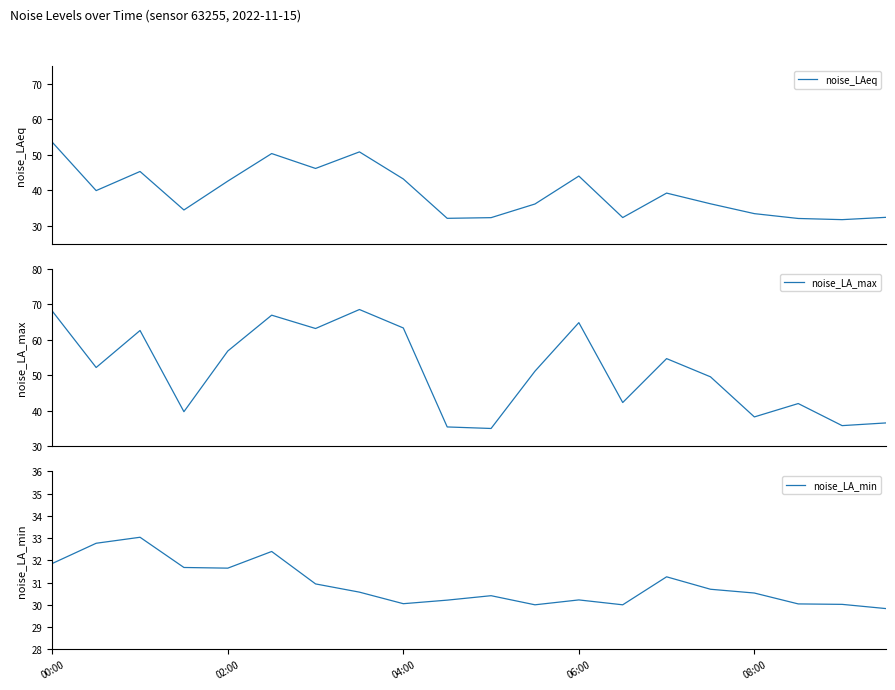

True or false: noise_LAeq and noise_LA_min intersect in this chart.

False